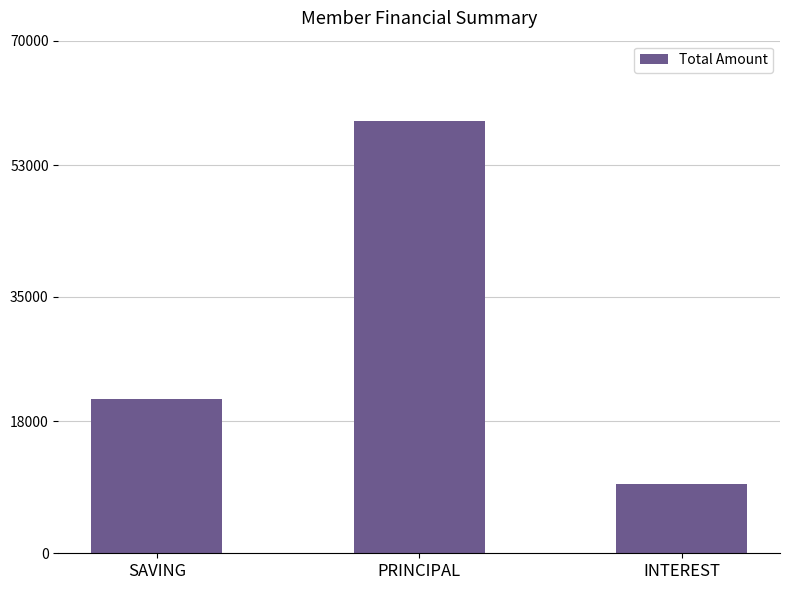

What is the ratio of the value at INTEREST to the value at SAVING?

0.5